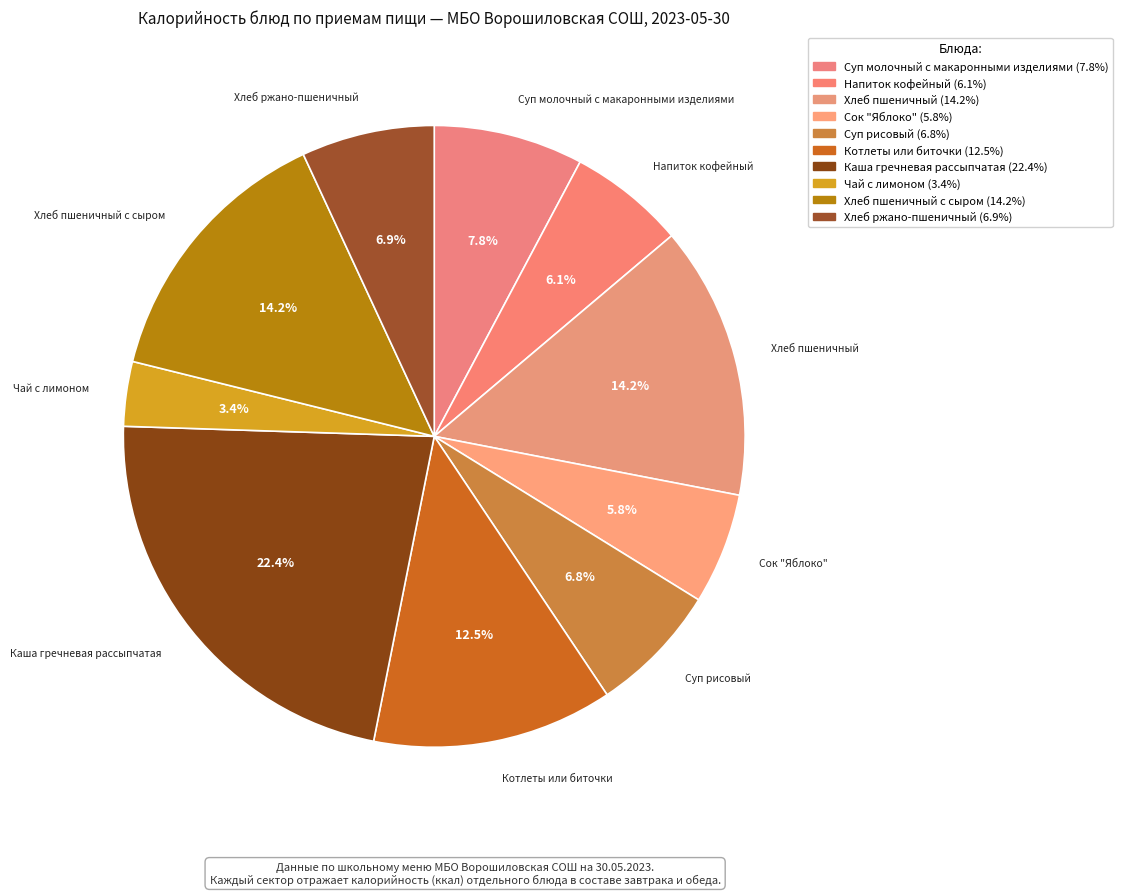

Which category has the smallest portion of the pie?

Чай с лимоном